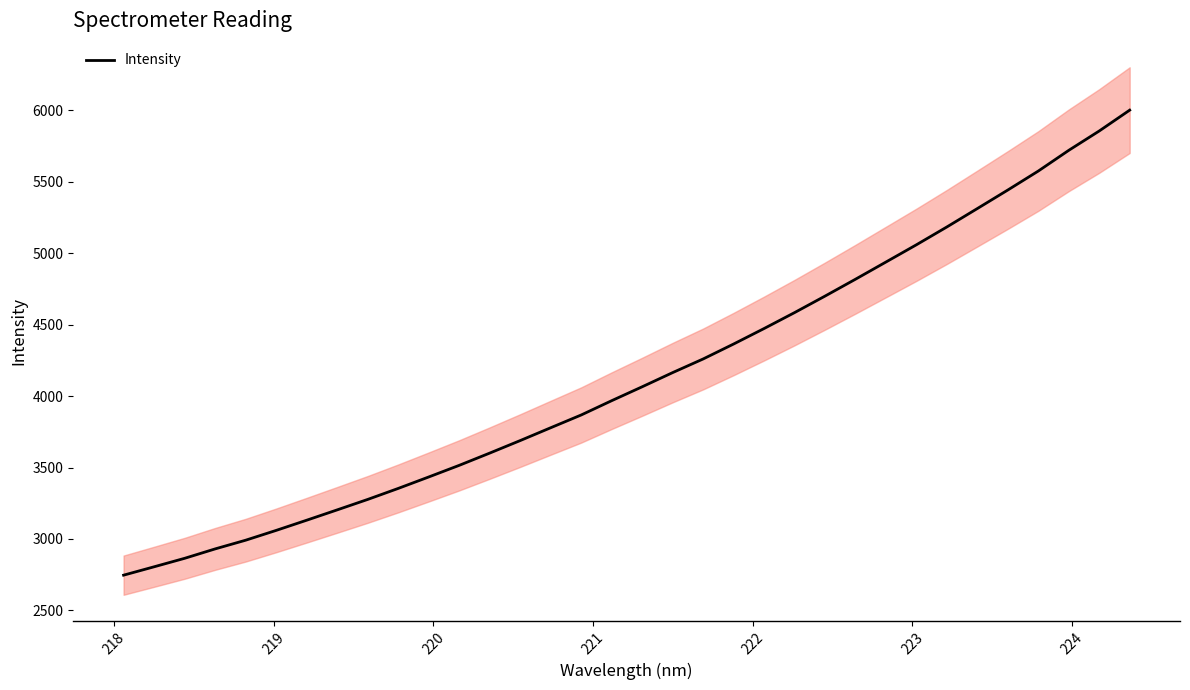

What is the maximum value for Intensity?

6002.0